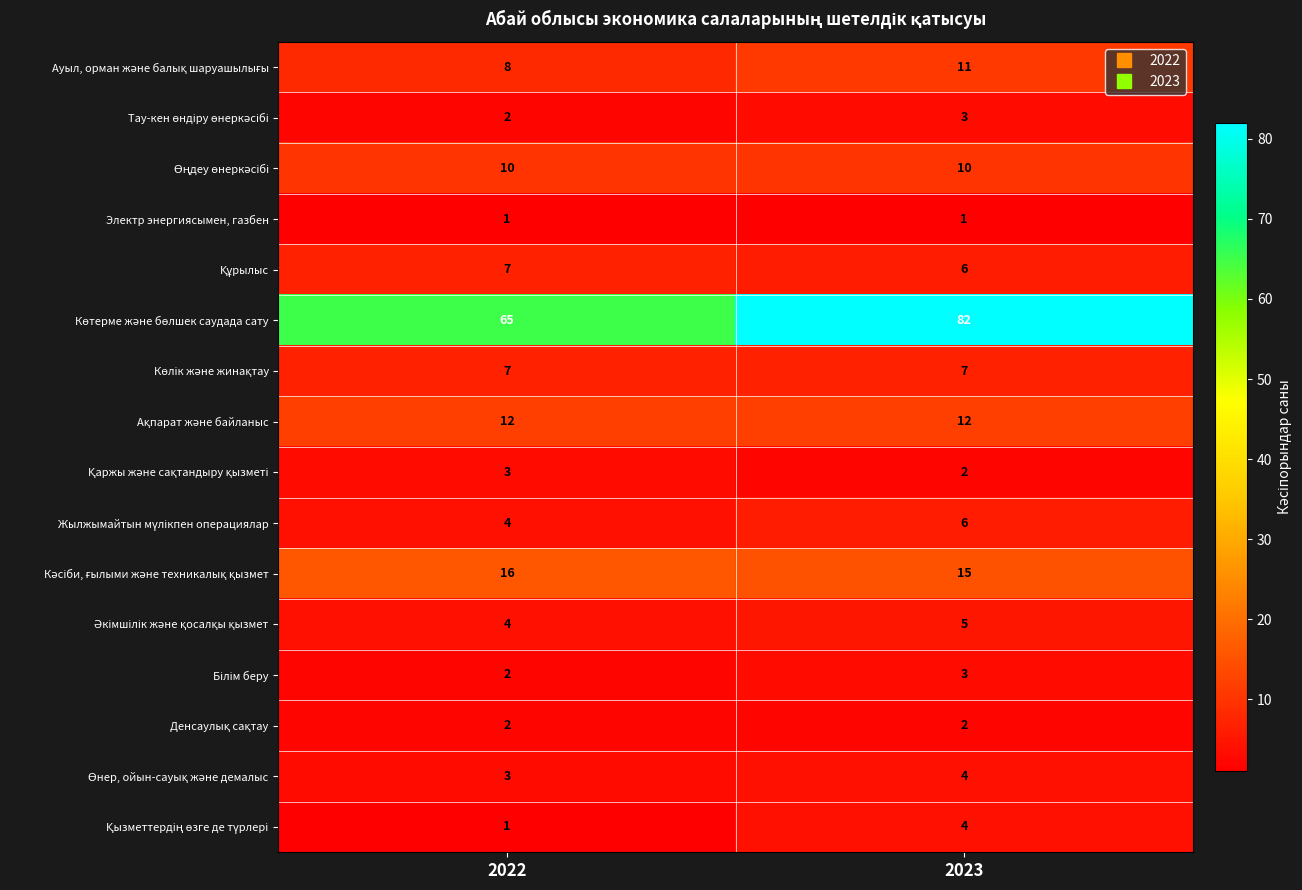

What is the spread (max minus min) of values at 2022?

64